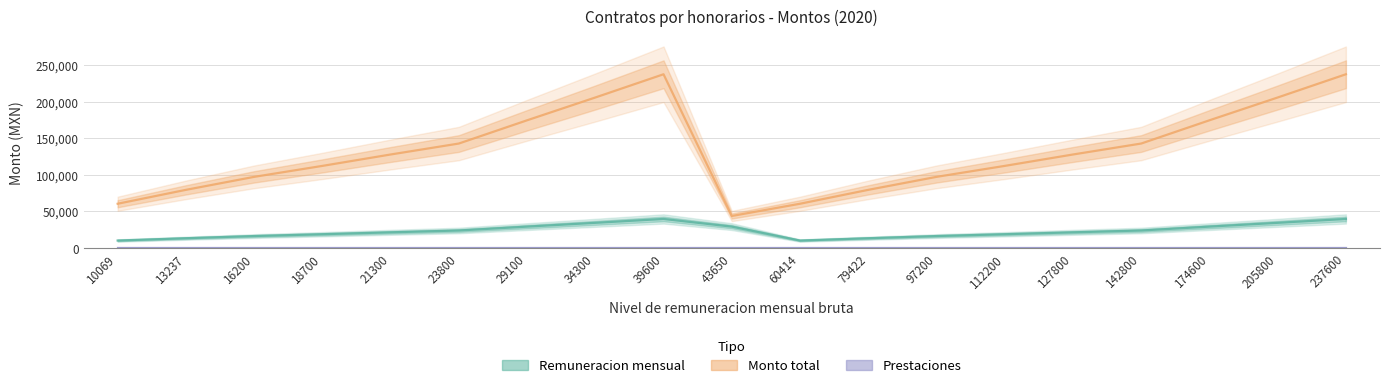

Which series has the largest range (max minus min)?

Monto total